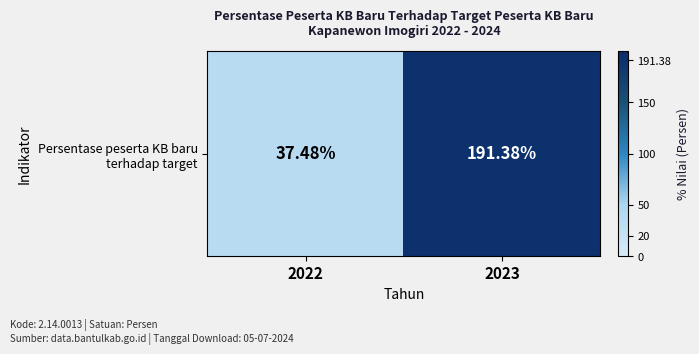

The chart shows a value of 11.7 at 2022. True or false?

False